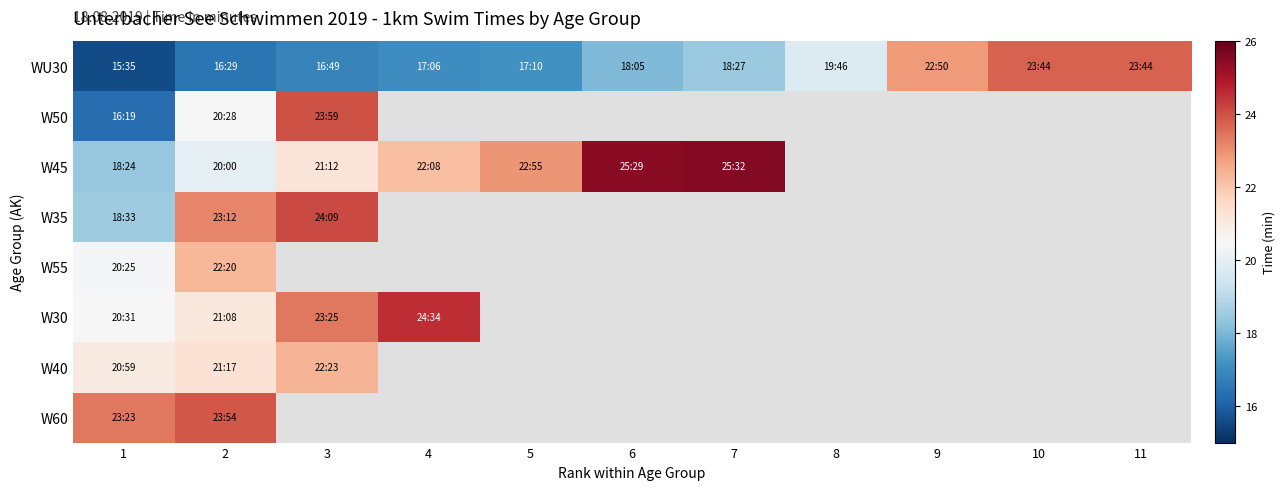

Which series has the widest spread of values?

WU30